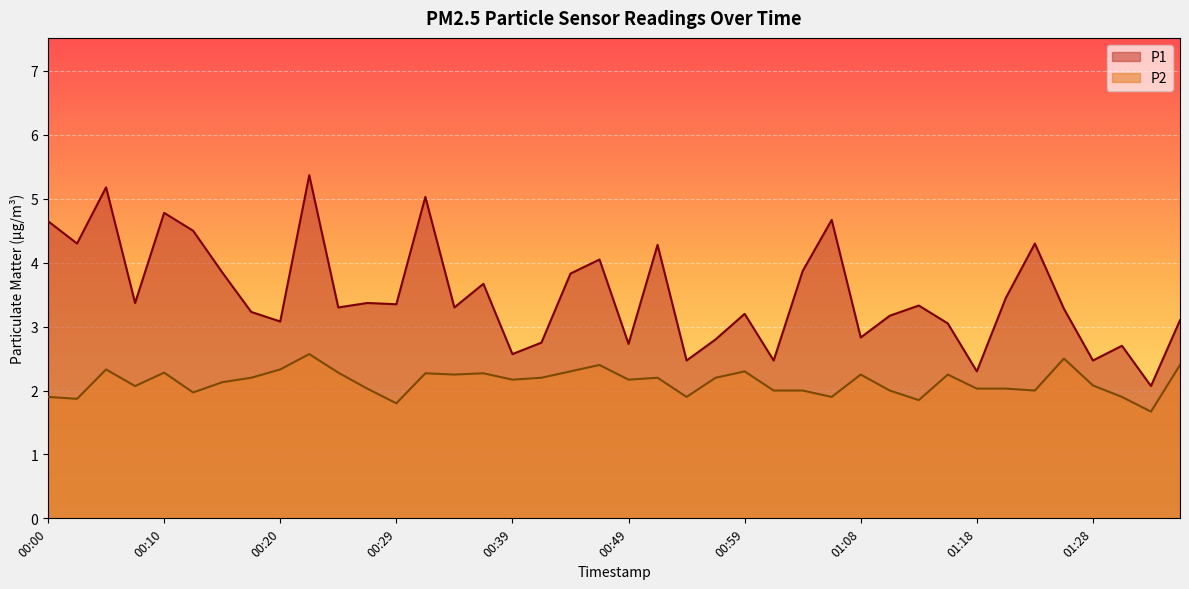

True or false: P2 and P1 cross at least once.

False